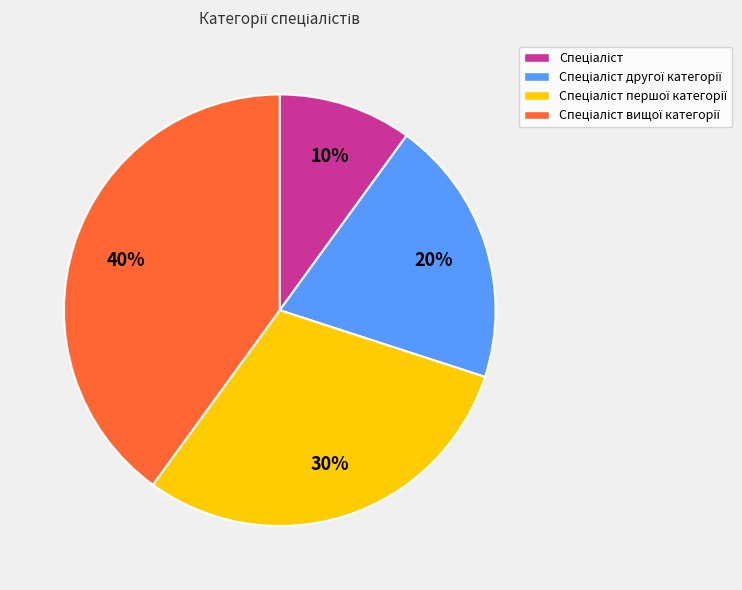

To the nearest percent, what is the difference between the largest and smallest slice percentages?

30%